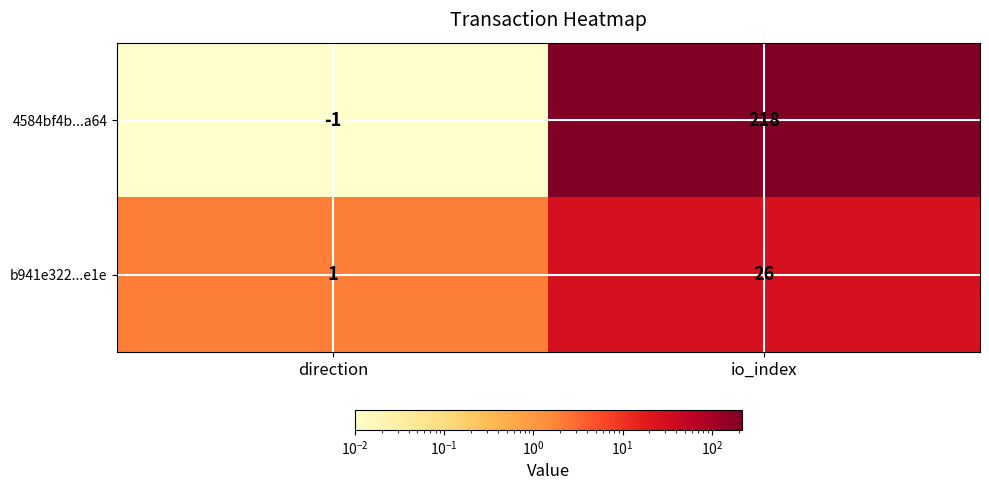

Reading left to right, extract all data points from this chart.

4584bf4b...a64: -1	218
b941e322...e1e: 1	26